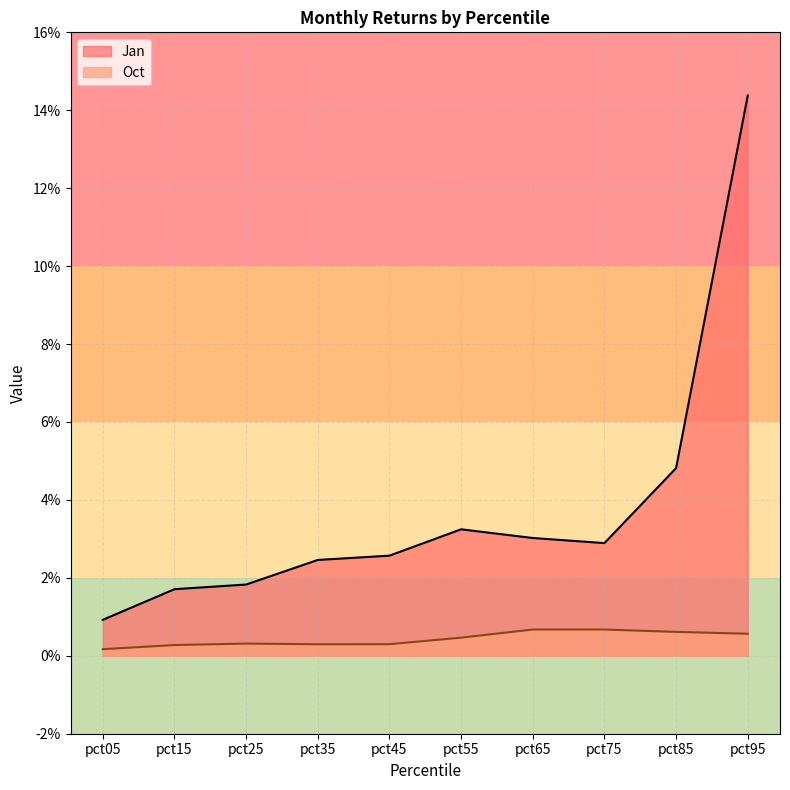

The Oct series shows 0.0 at pct25. True or false?

False